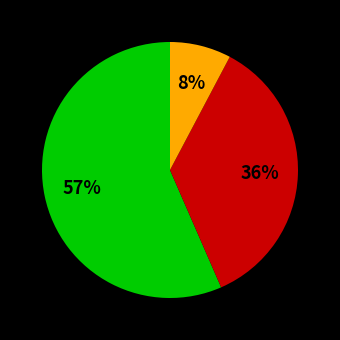

To the nearest percent, what is the average slice percentage?

33%